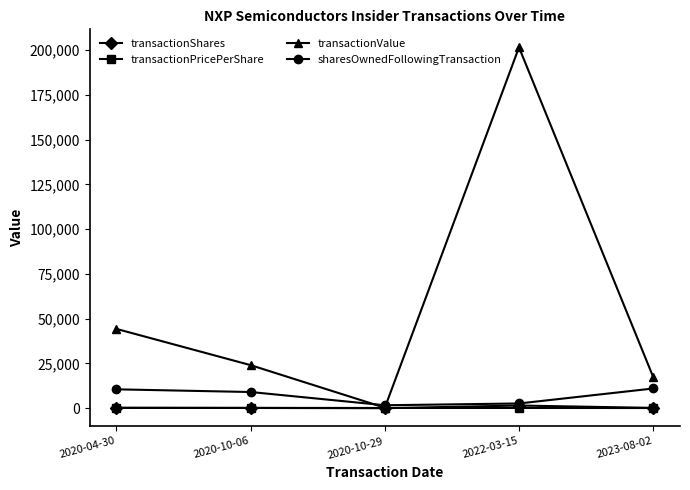

In transactionValue, how many points are lower than both neighbors (excluding endpoints)?

1